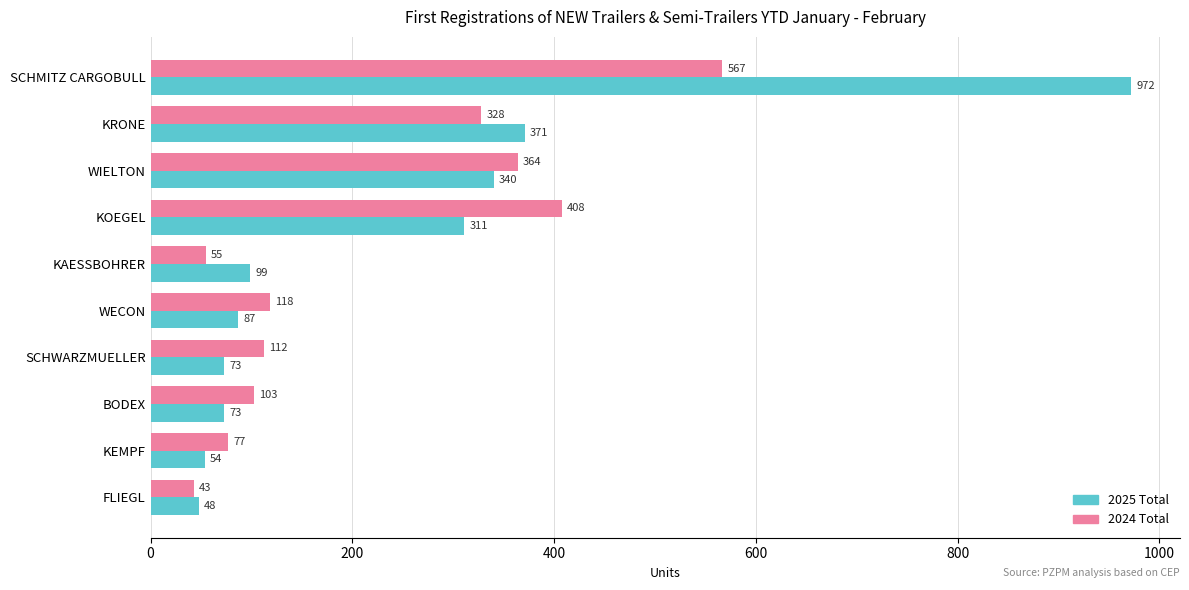

What are all the series names shown in the legend?

2025 Total, 2024 Total